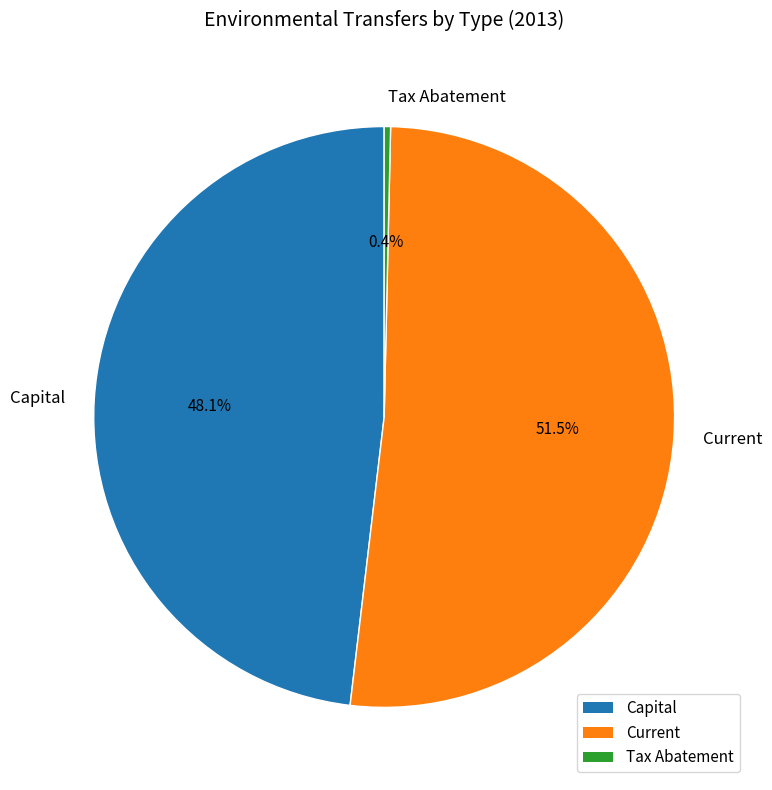

How many segments does this pie chart have?

3